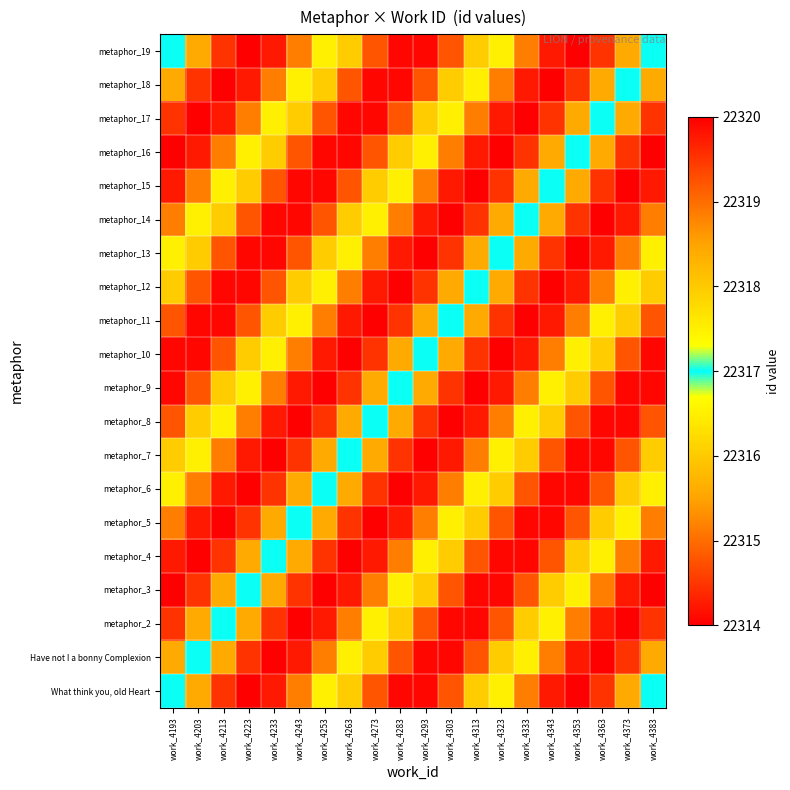

At which category is the sum across all series the highest?

work_4383